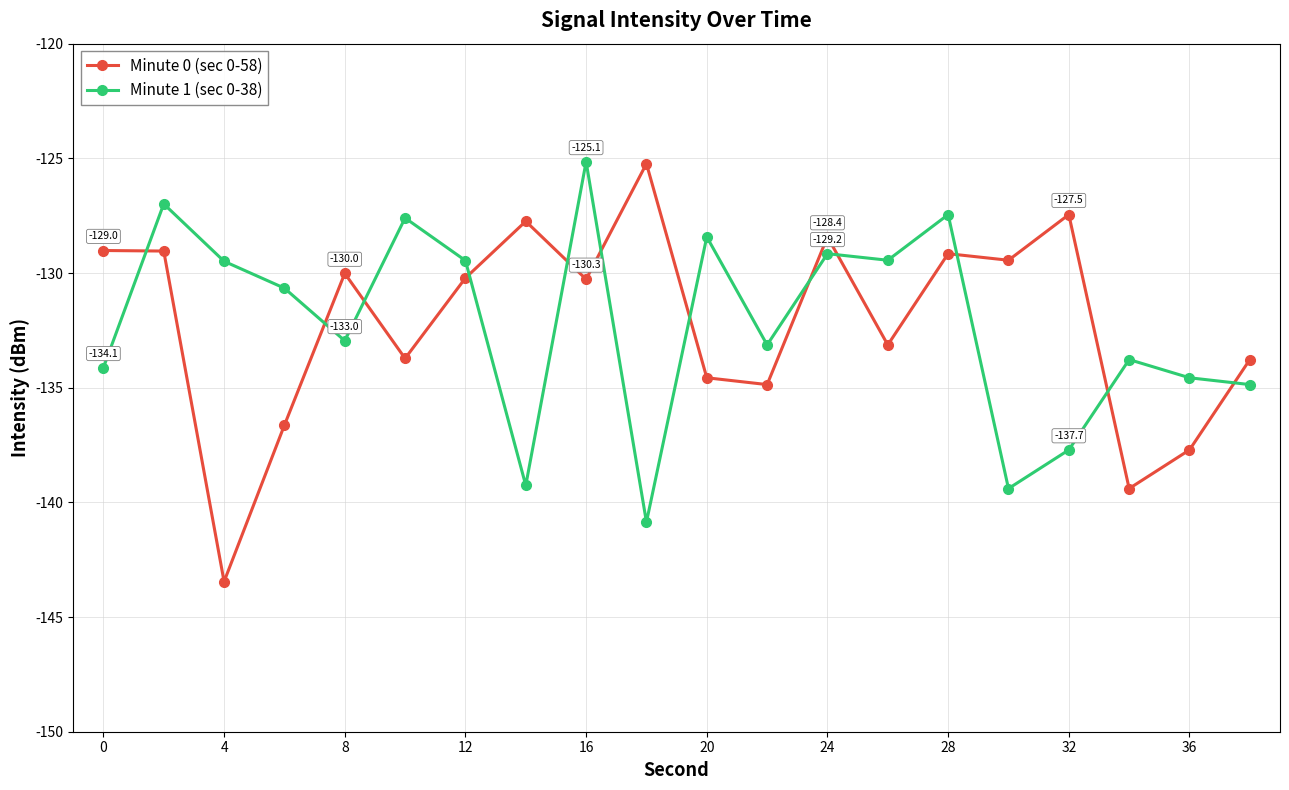

What is the value of the Minute 1 (sec 0-38) point at the 11th from the left?

-128.4